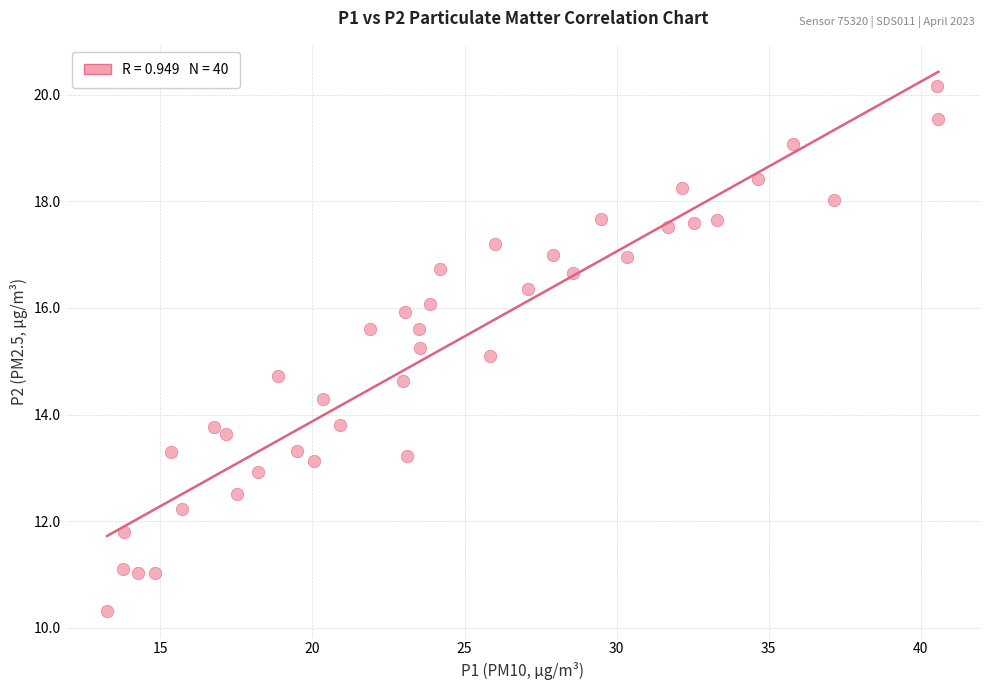

What is the range of X values (max minus min)?

27.3